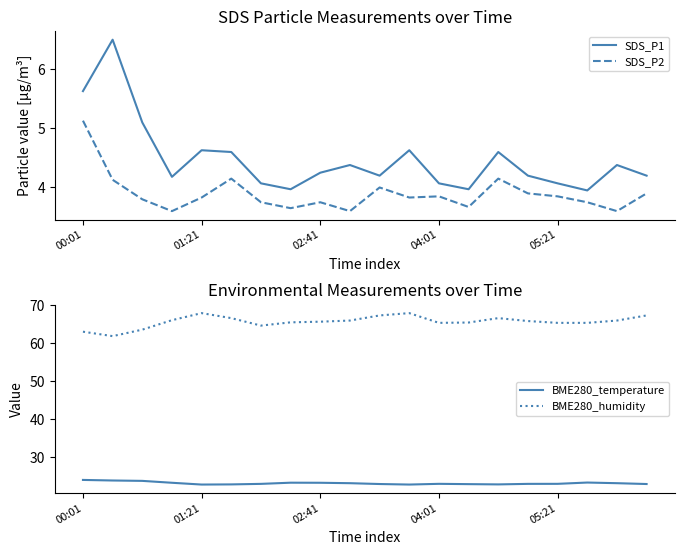

Which category has the highest value in the SDS_P2 series?

00:01